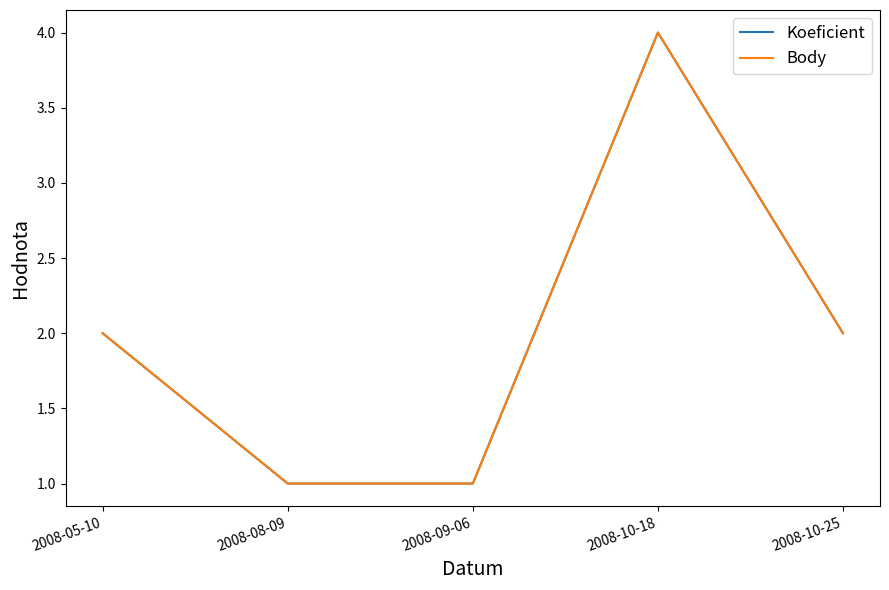

Reading right to left, extract all data points from this chart.

Koeficient: 2	4	1	1	2
Body: 2	4	1	1	2